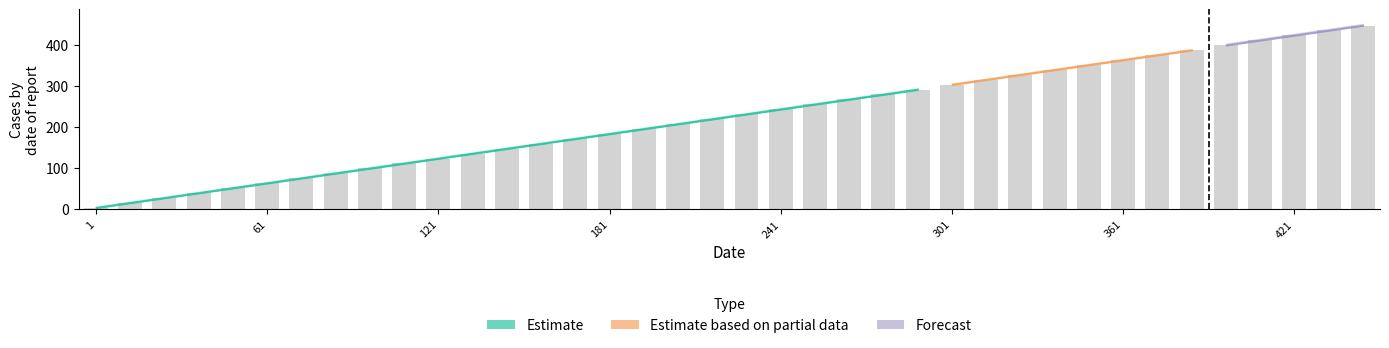

What is the difference between the maximum and minimum values?

444